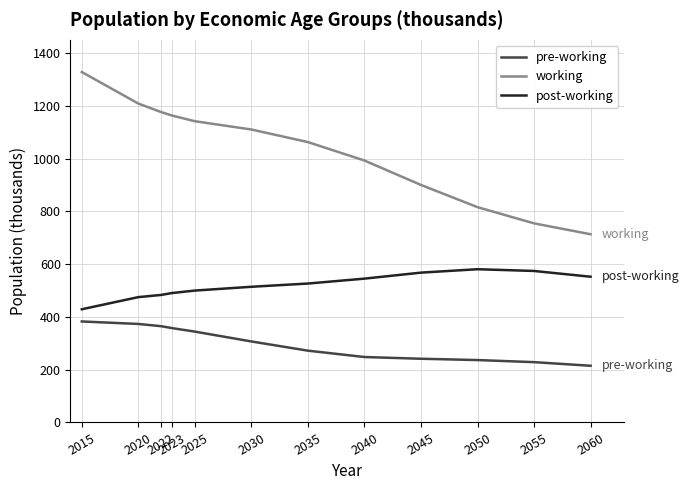

The value of working at 2045 is 900.1. True or false?

True